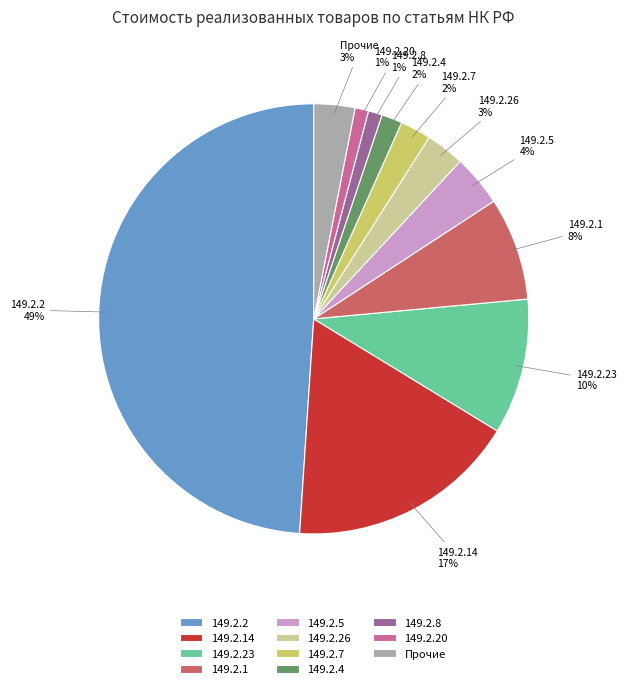

Do Прочие and 149.2.26 together represent more than half of the pie?

No